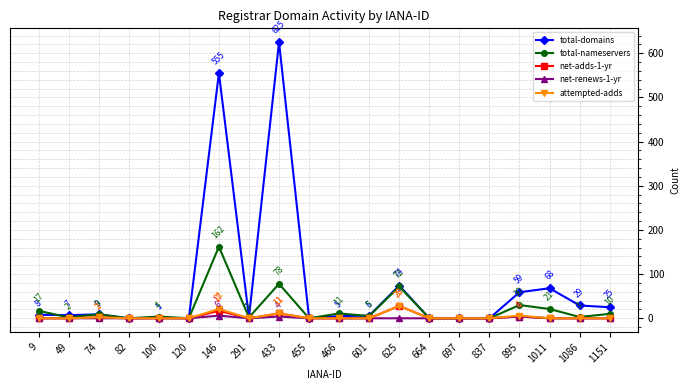

The attempted-adds series shows 0 at 837. True or false?

True